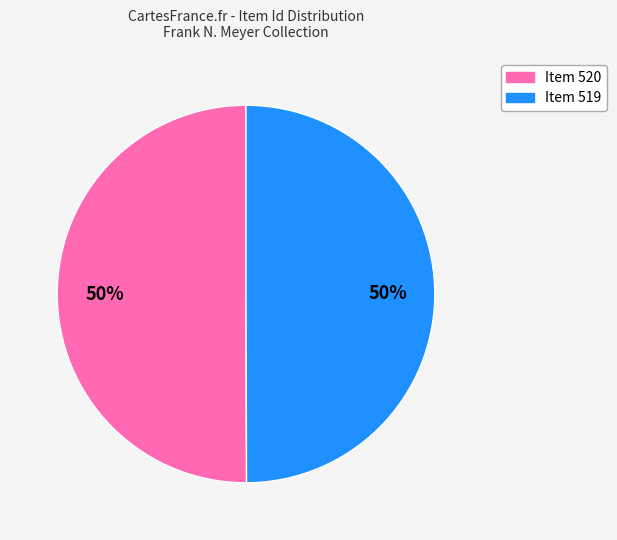

How many slices are in this pie chart?

2